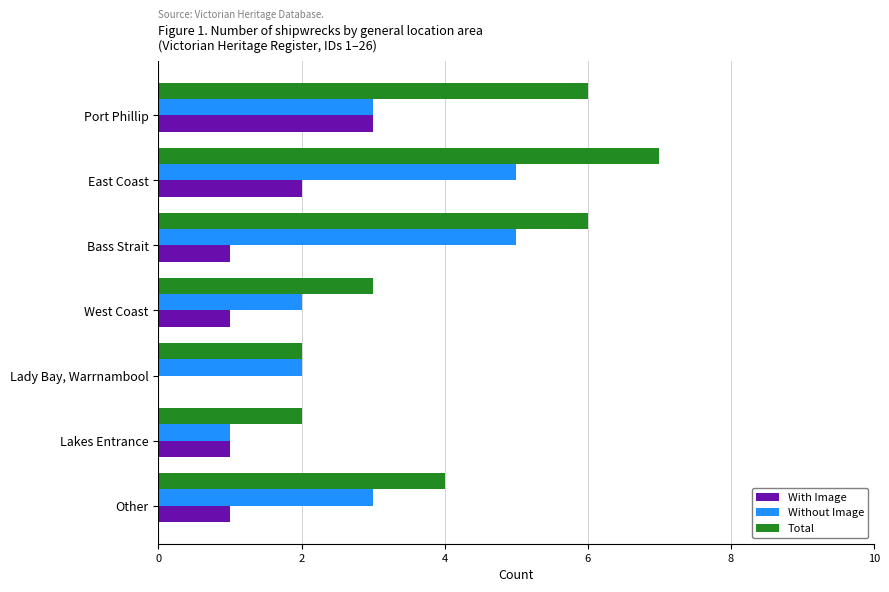

What are all the series names shown in the legend?

With Image, Without Image, Total